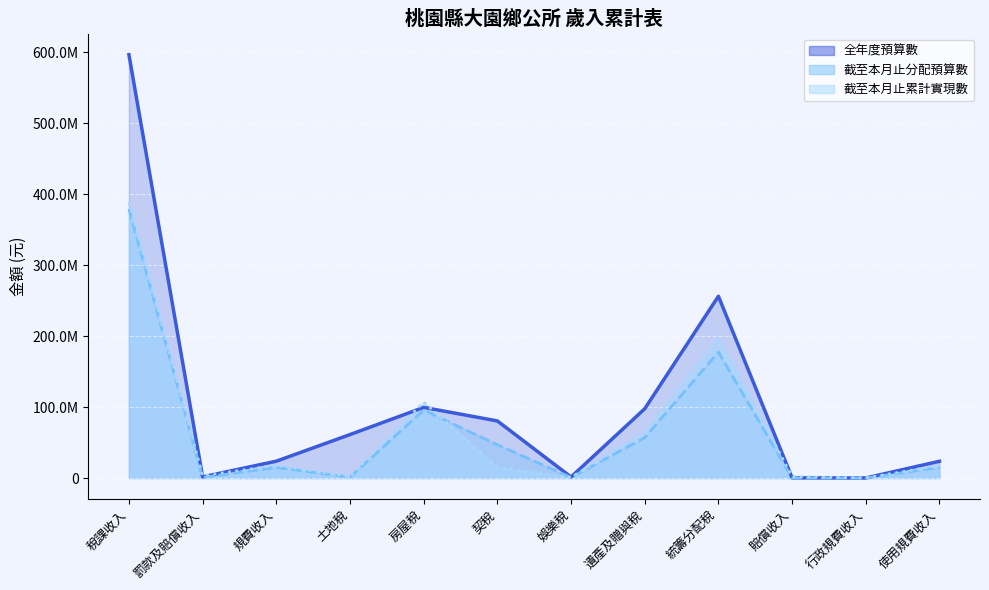

The value of 全年度預算數 at 土地稅 is 61281000. True or false?

True